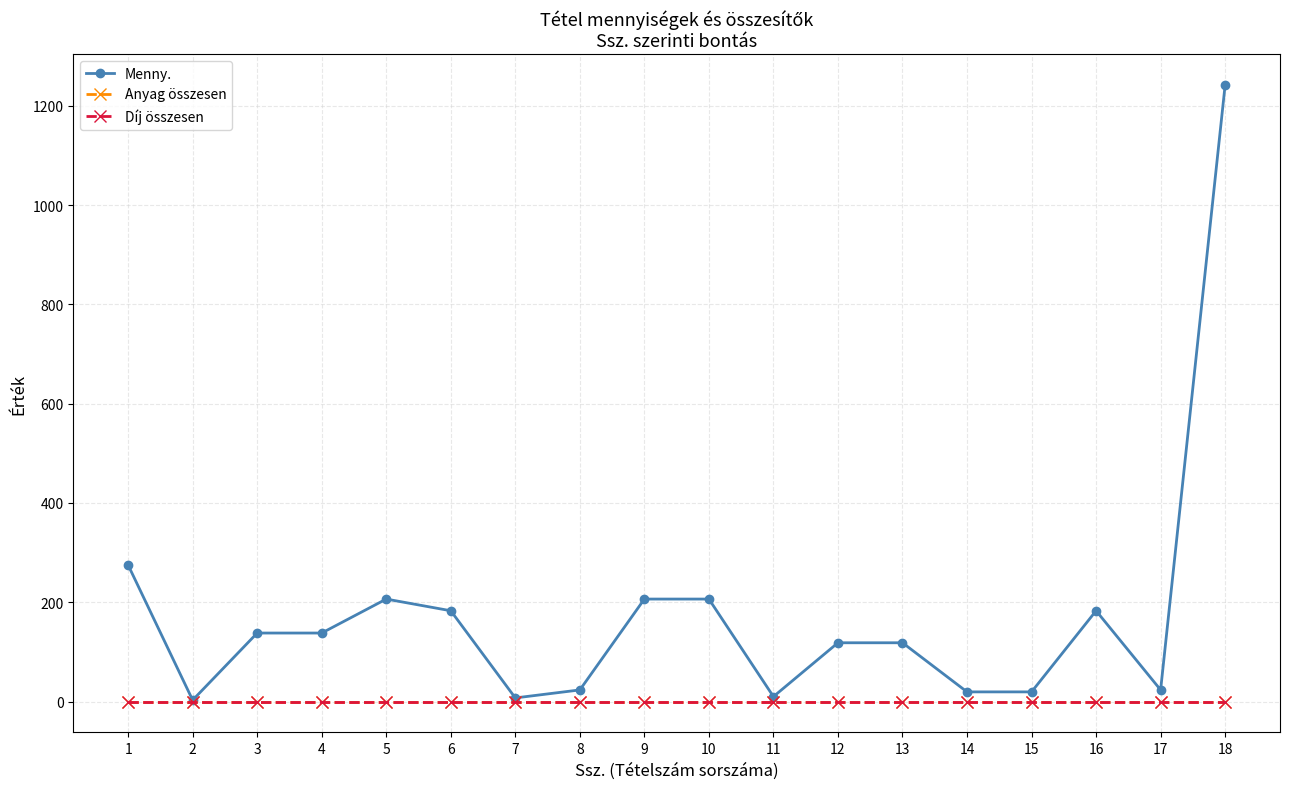

What is the difference between the highest and lowest values at 8?

23.6